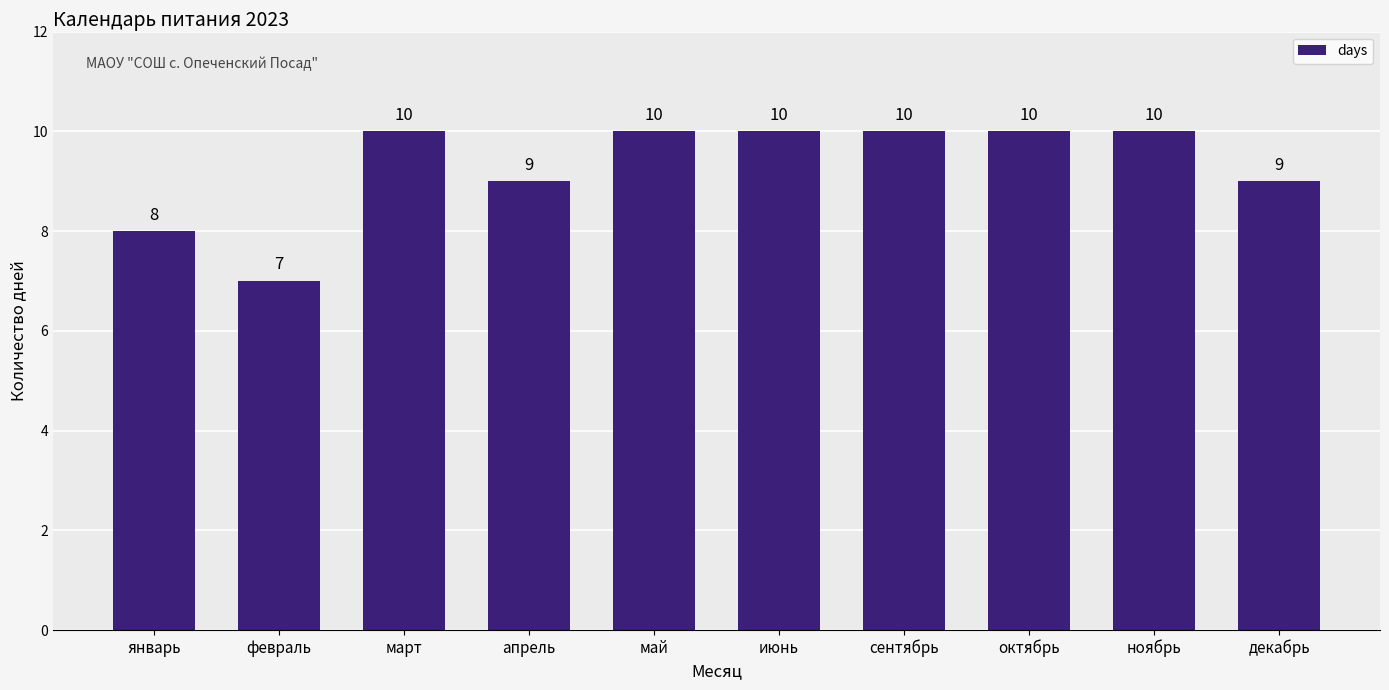

What is the difference between the second highest and second lowest values?

2